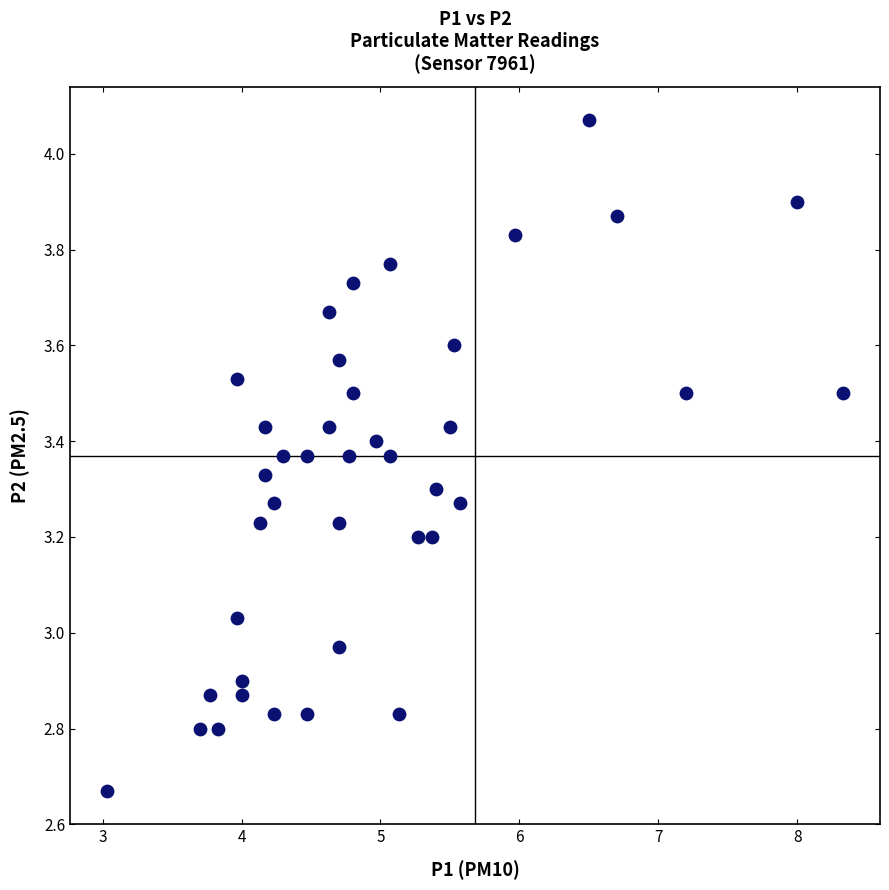

What is the range of X values (max minus min)?

5.3